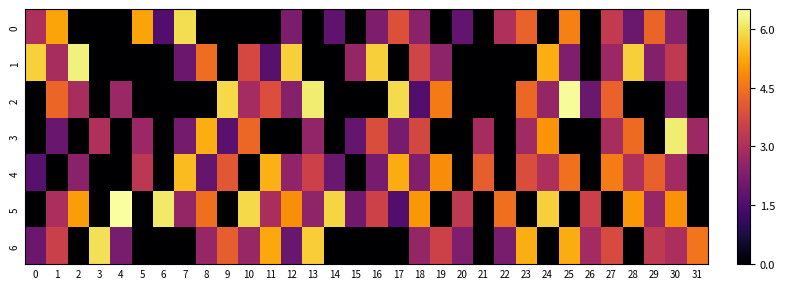

At 10, list the series in order from smallest to largest.

0, 4, 6, 2, 1, 3, 5